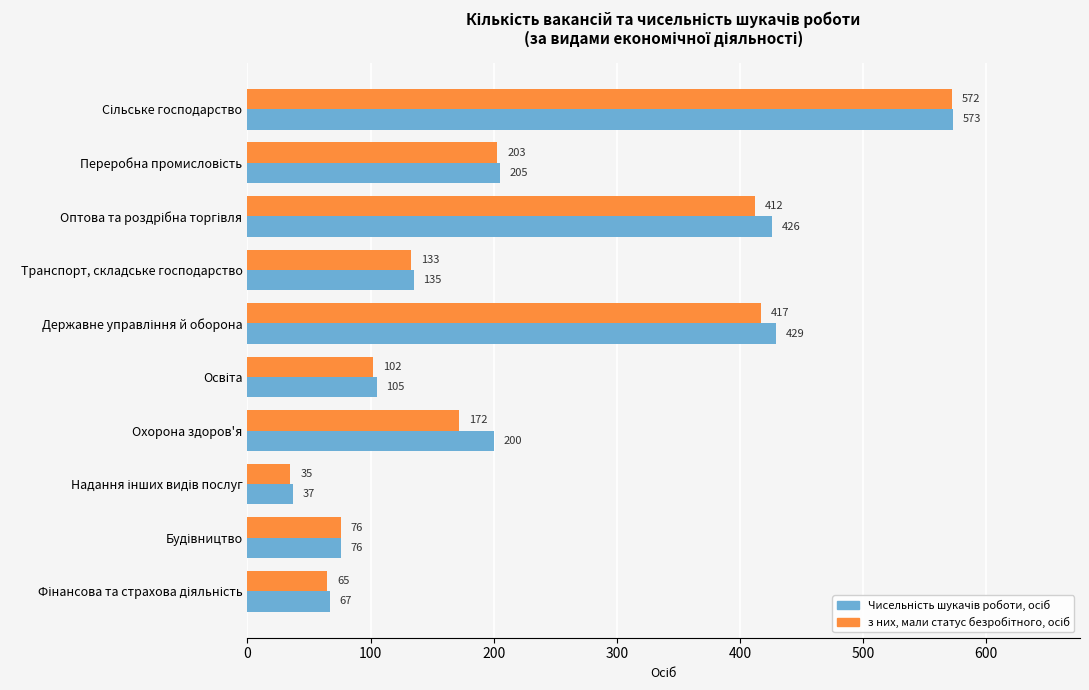

At how many categories does at least one series exceed 296?

3